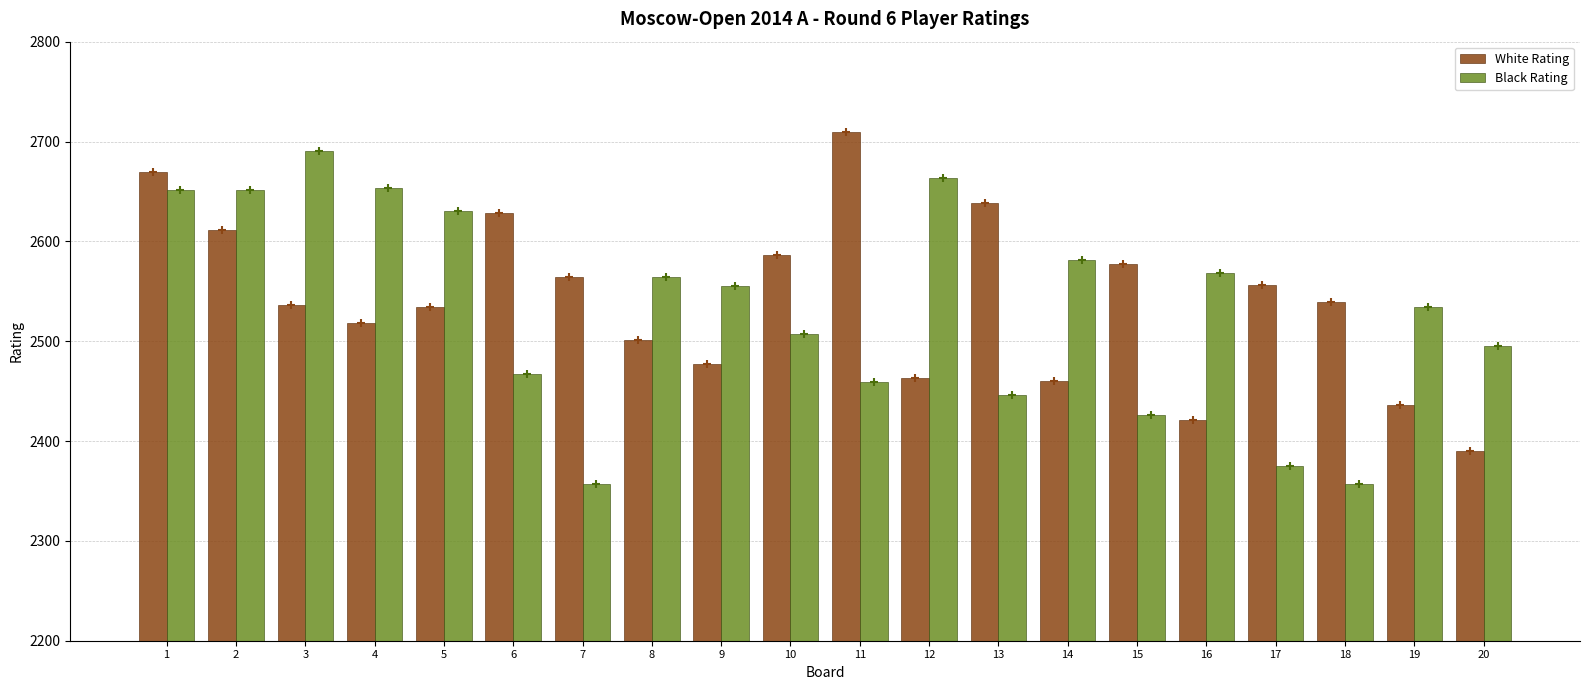

How many bars are there in total?

40